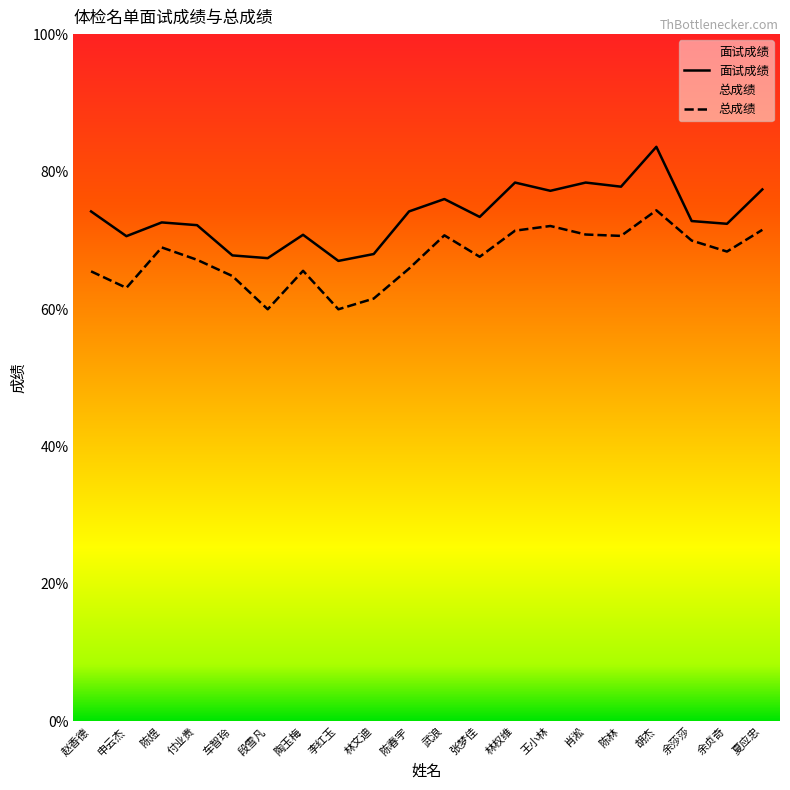

True or false: 总成绩 and 面试成绩 cross at least once.

False